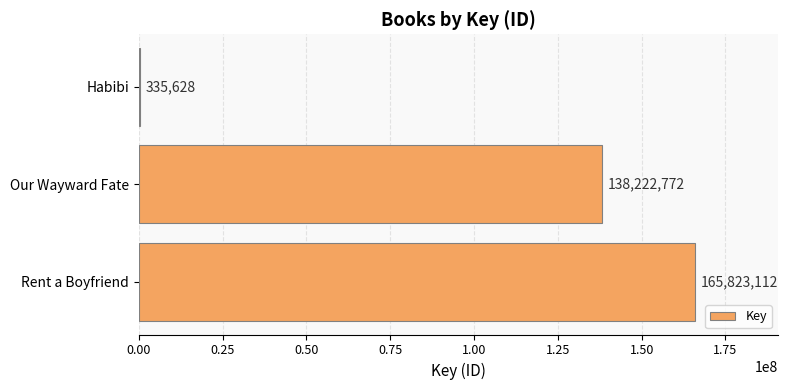

At which label is the value closest to 83079370?

Our Wayward Fate